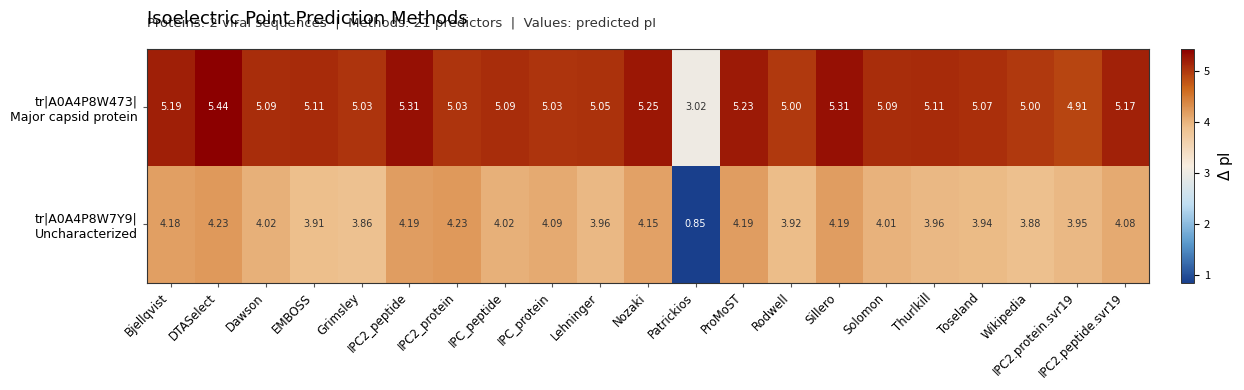

At which category is the sum across all series the highest?

DTASelect